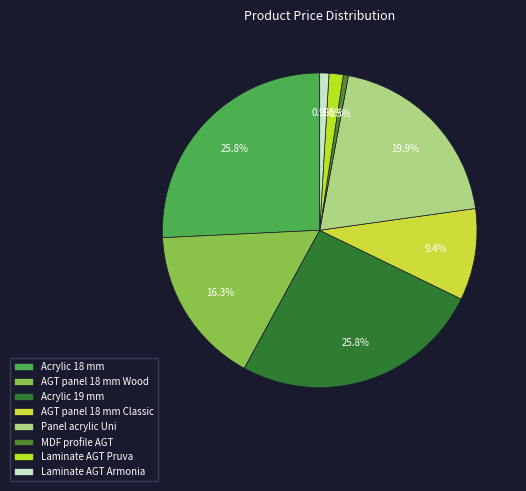

Do Laminate AGT Armonia and MDF profile AGT together represent more than half of the pie?

No